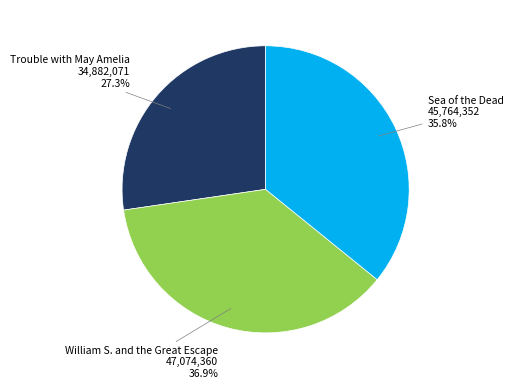

To the nearest percent, what is the combined percentage of William S. and the Great Escape and Trouble with May Amelia?

64%